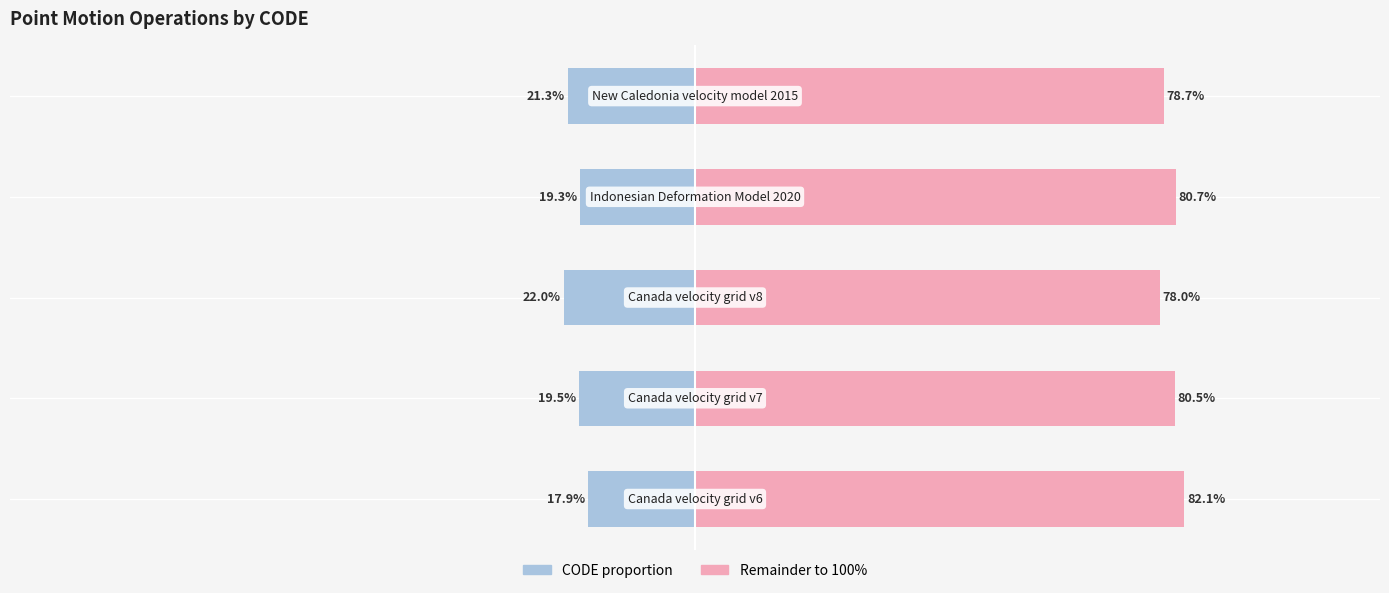

Is the value of Left (CODE proportion) at 1 greater than the value of Right (remainder) at 2?

No